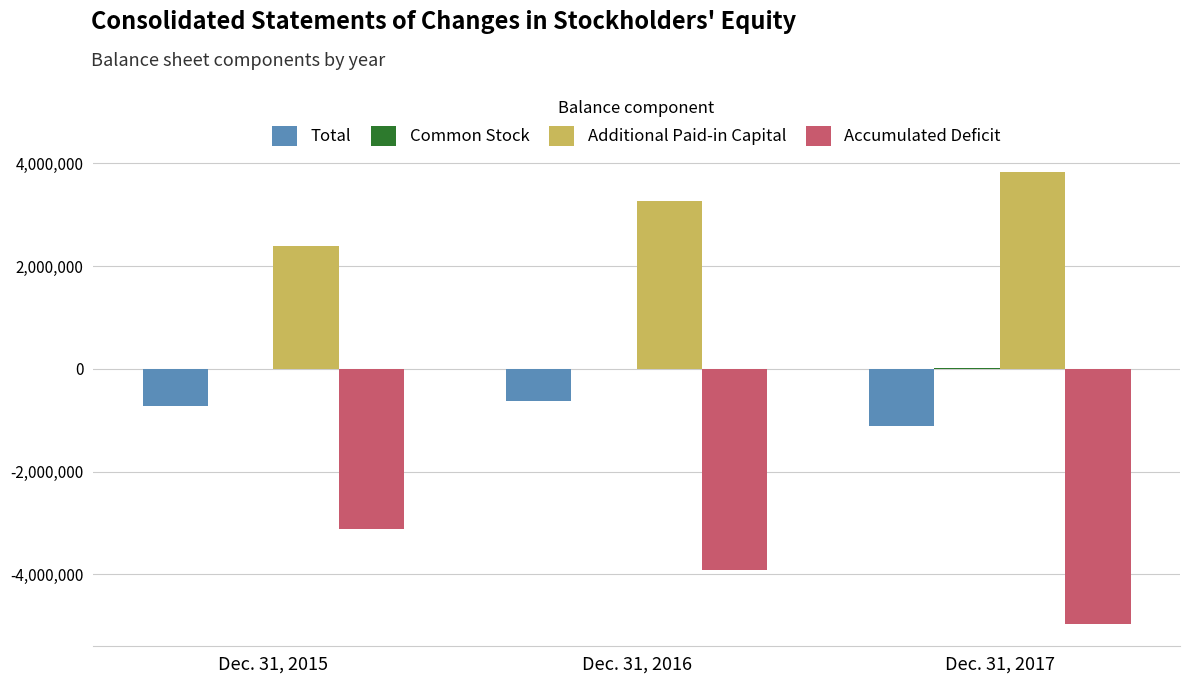

What is the sum of all Accumulated Deficit values?

-11984632